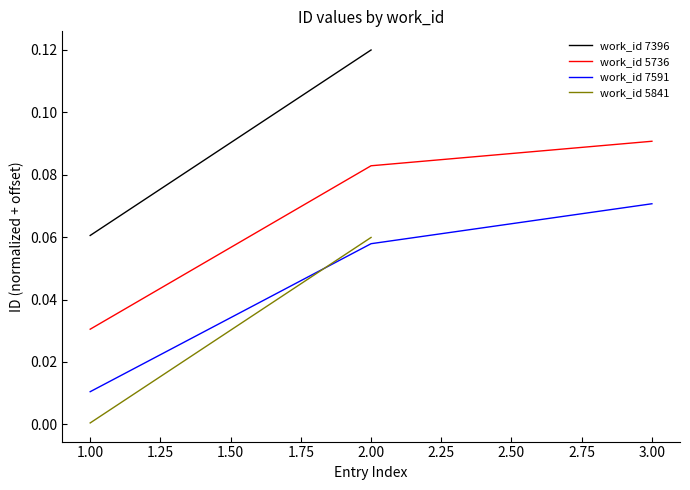

Rank the categories by work_id 7591 value from highest to lowest.

3.00, 2.00, 1.00